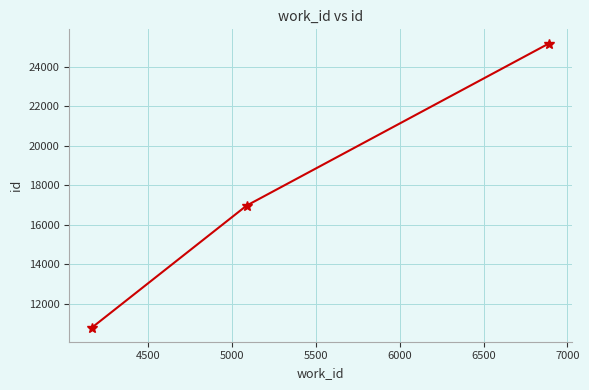

What is the greatest value displayed?

25175